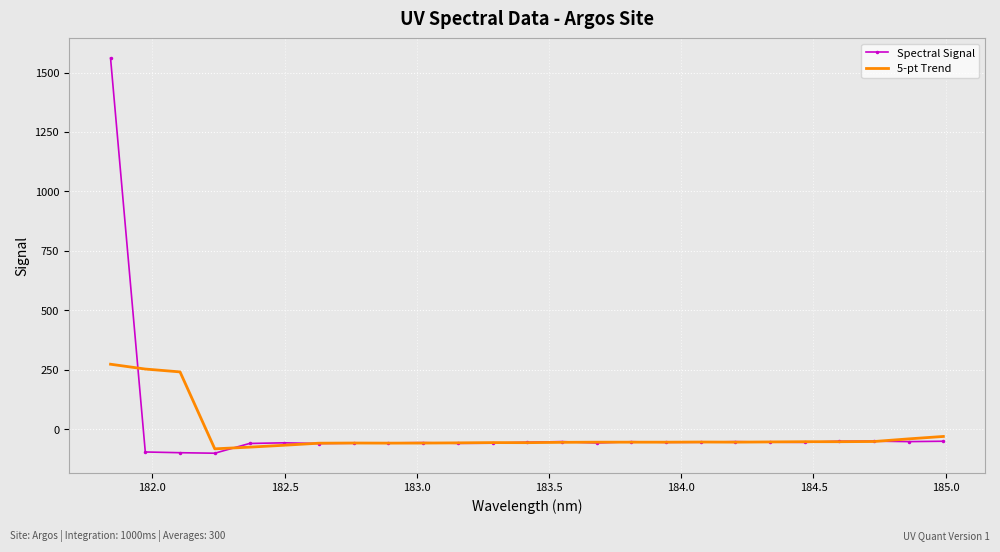

True or false: 5-pt Trend and Spectral Signal cross at least once.

True